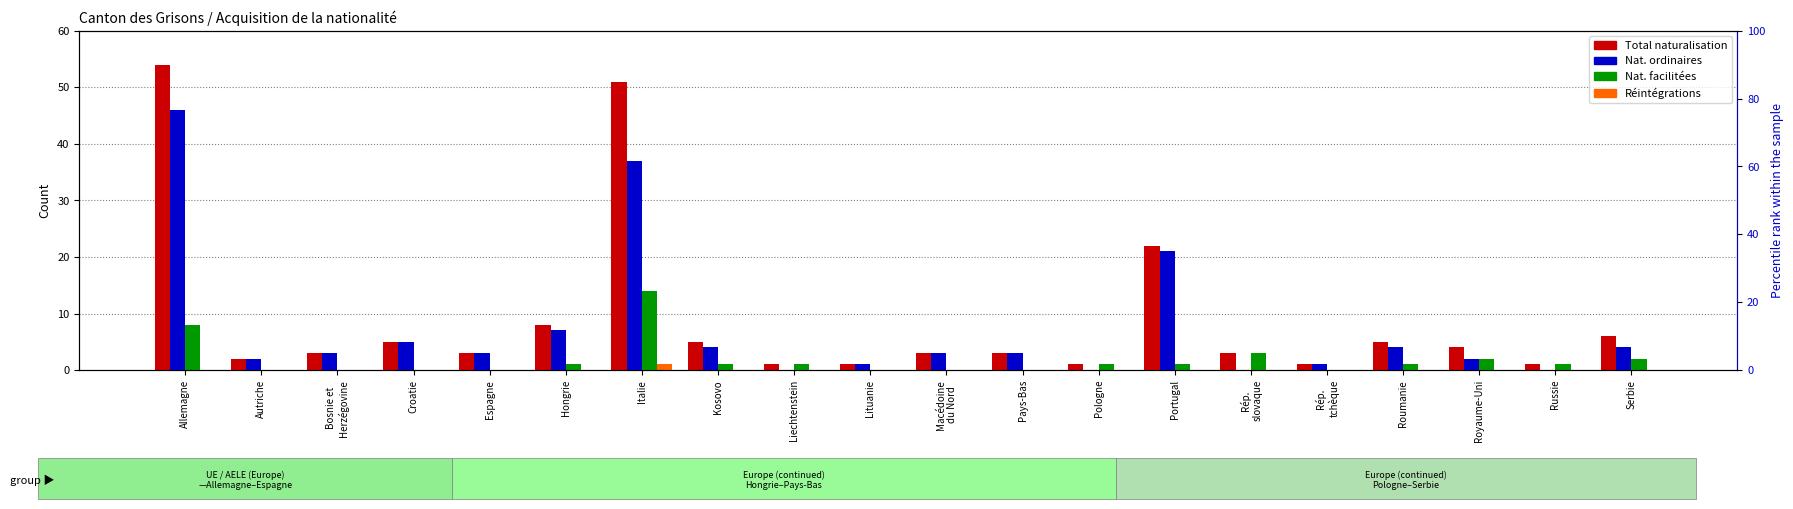

What position from the right is Croatie?

17